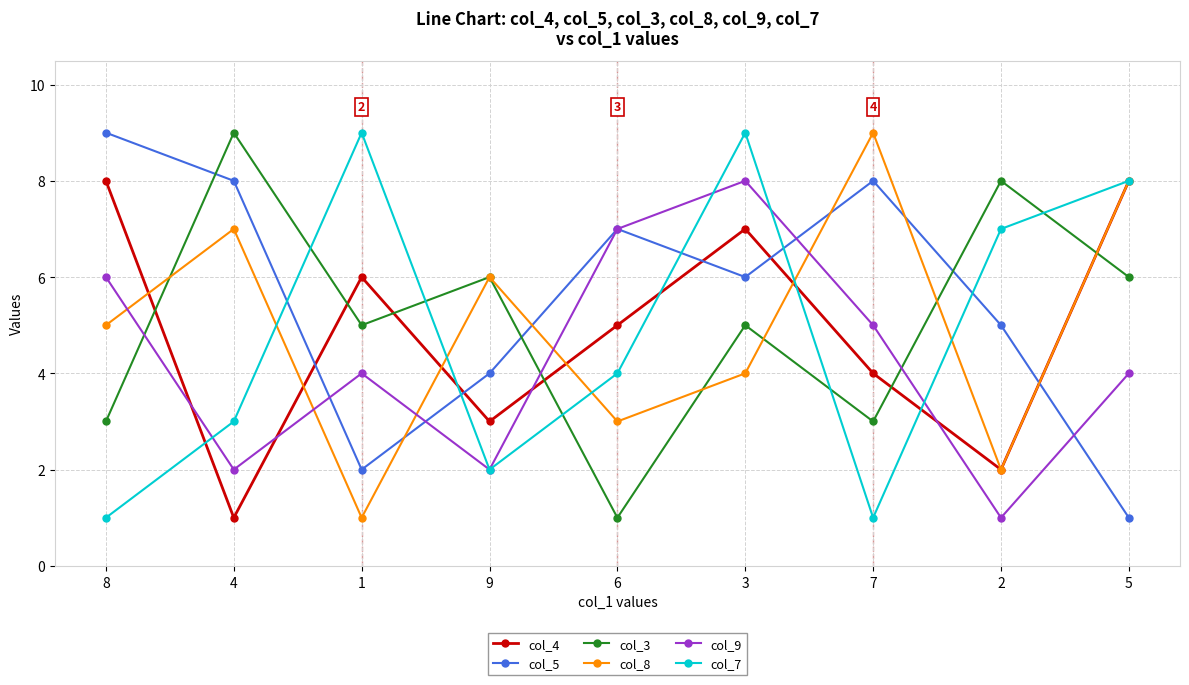

What is the label of the 7th point from the left?

7